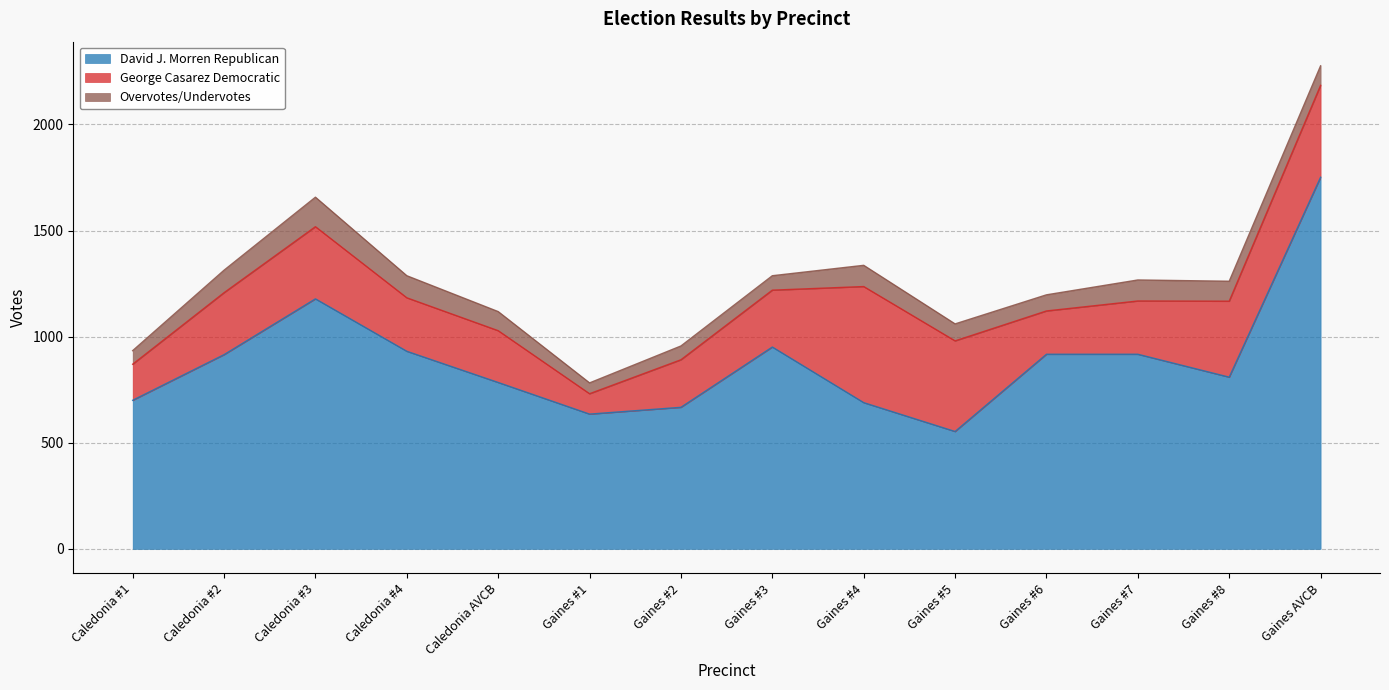

What is the difference between the highest and lowest values at Gaines #5?

473